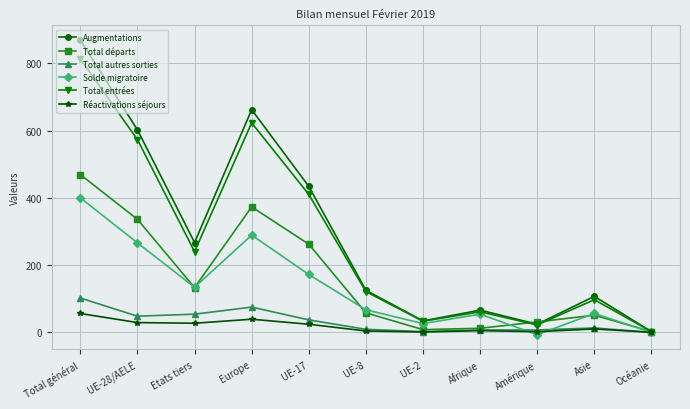

The Solde migratoire series shows 0 at Océanie. True or false?

True